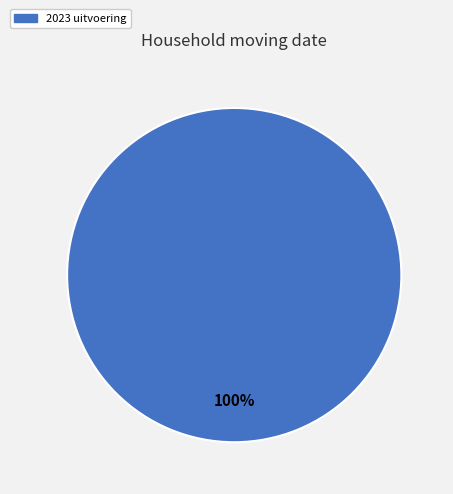

Is there a majority slice in this chart?

Yes